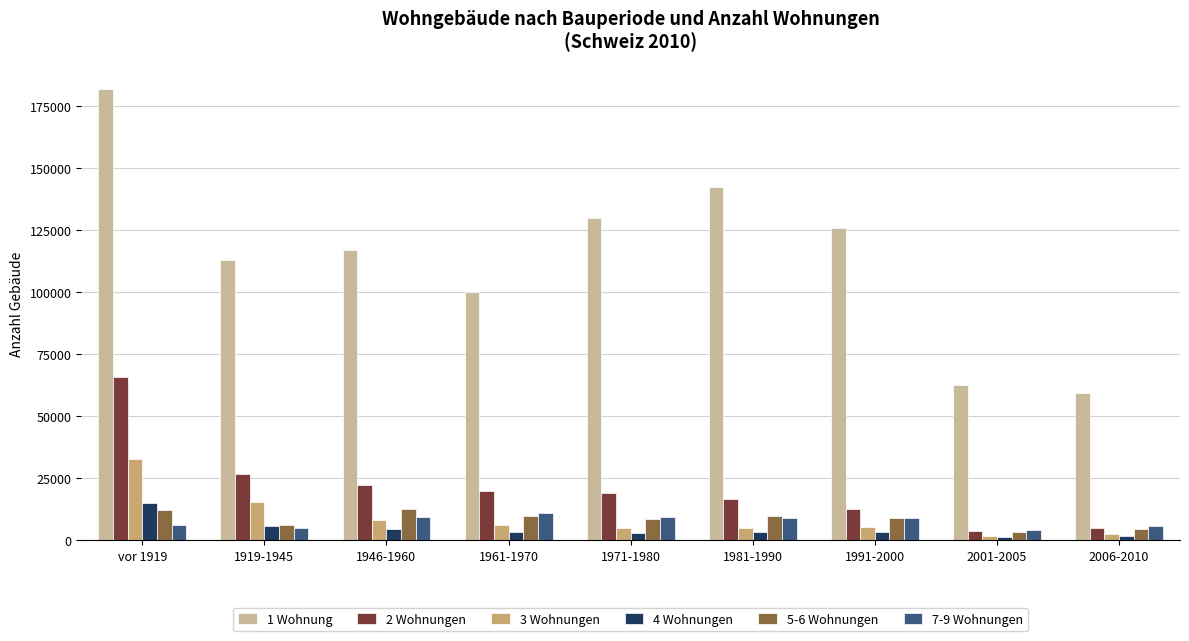

How many values in the 5-6 Wohnungen series are below 8810?

4